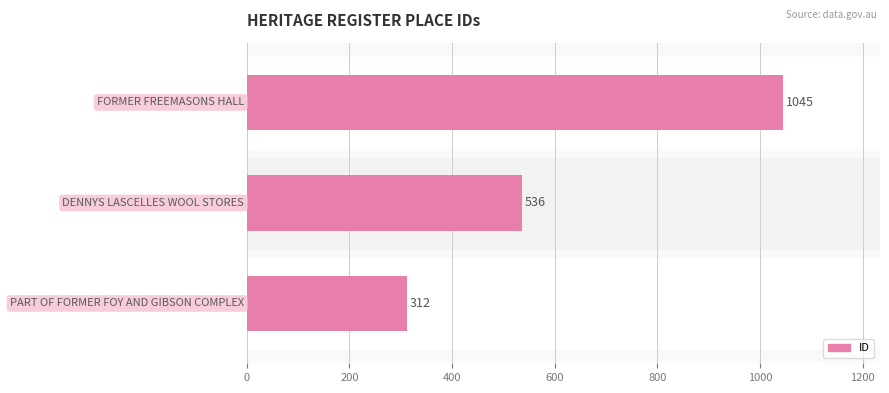

Reading bottom to top, extract all data points from this chart.

312	536	1045